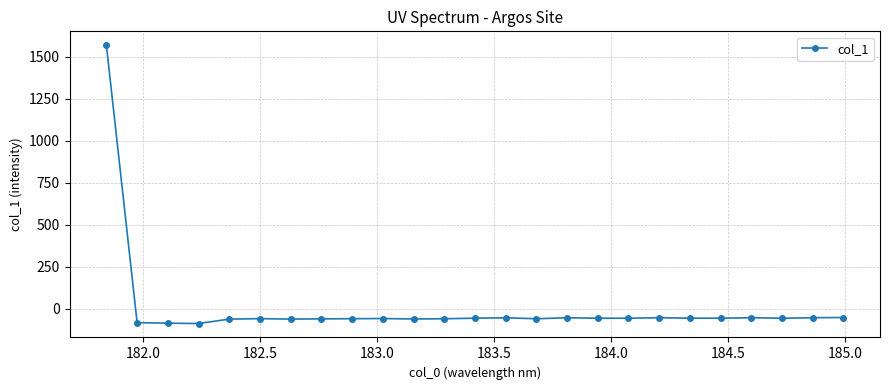

What is the value of the 16th point from the left?

-54.7